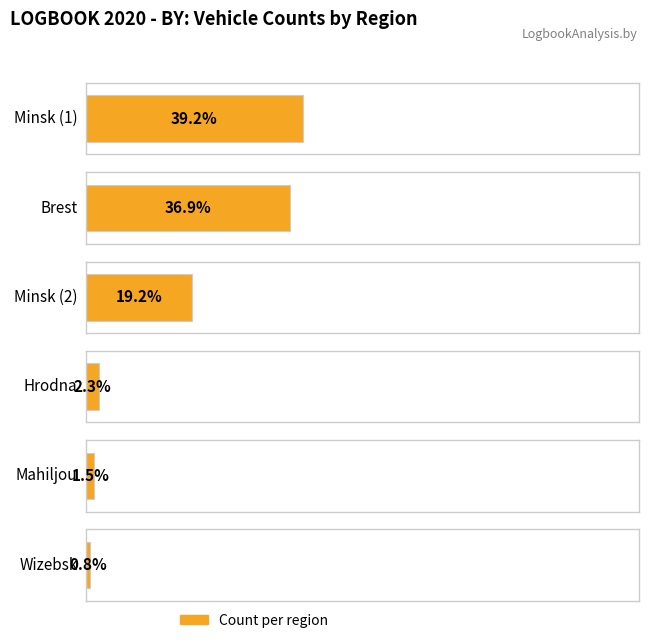

At which category does the chart reach its peak across all series?

Minsk (1)